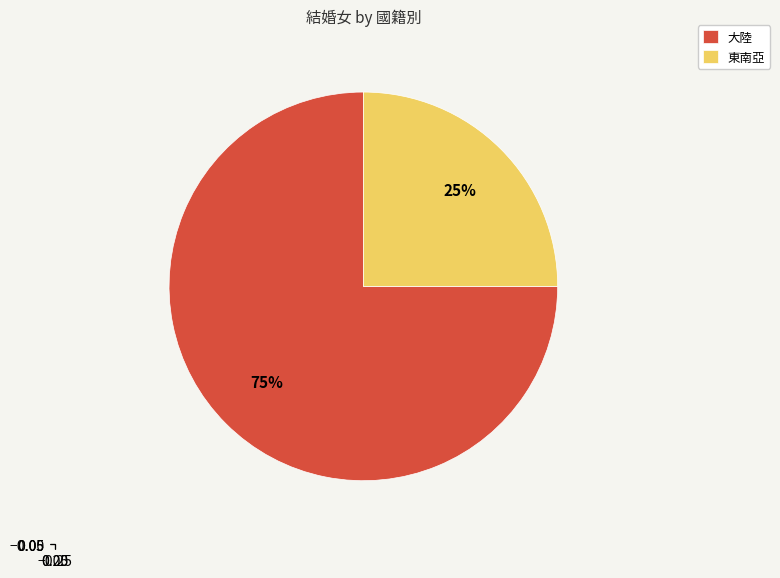

What is the largest slice in the pie chart?

大陸